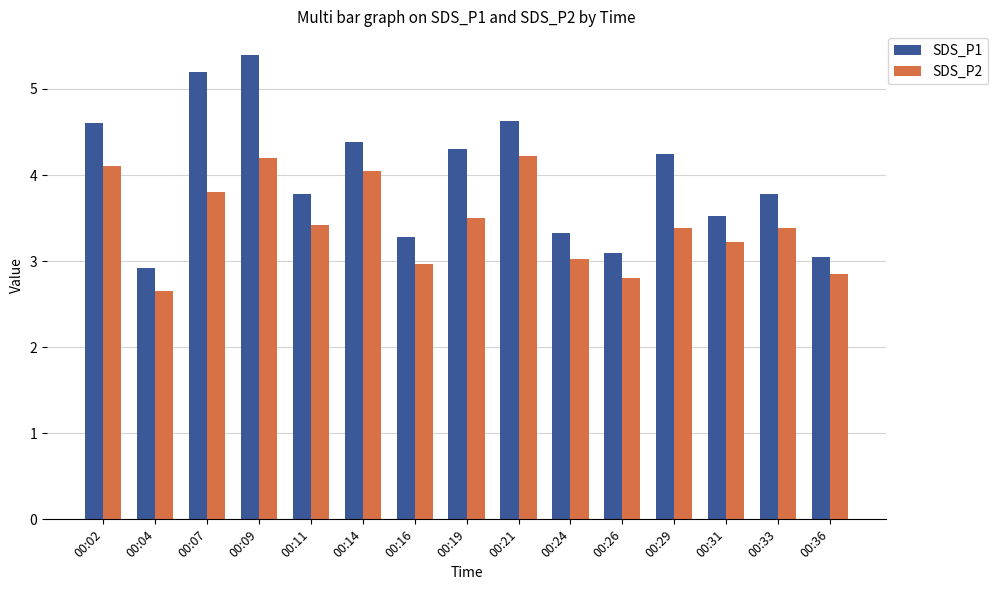

How many categories are shown in the chart?

15